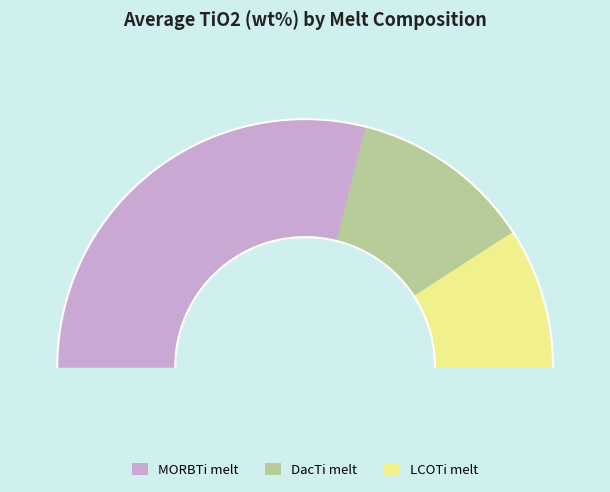

Rank the categories by value from highest to lowest.

MORBTi melt TiO2, DacTi melt TiO2, LCOTi melt TiO2